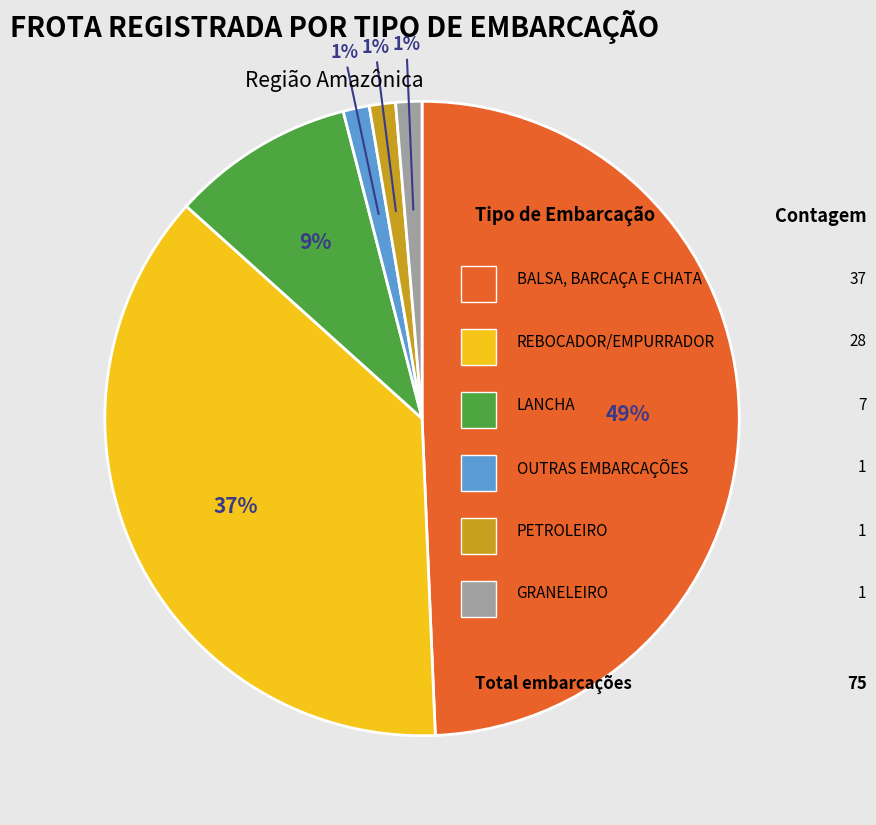

To the nearest percent, what is the average slice percentage?

17%